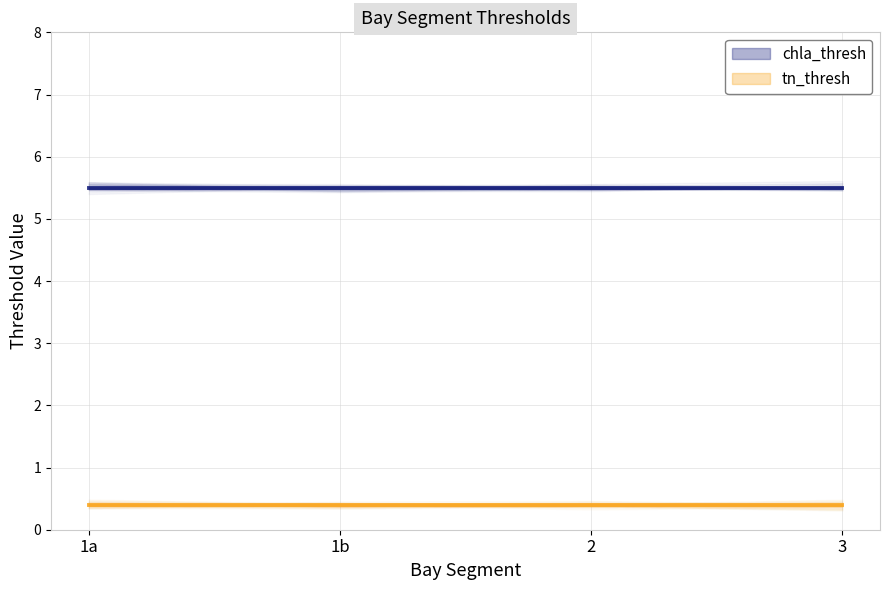

What is the value of the tn_thresh point at the 4th from the left?

0.4